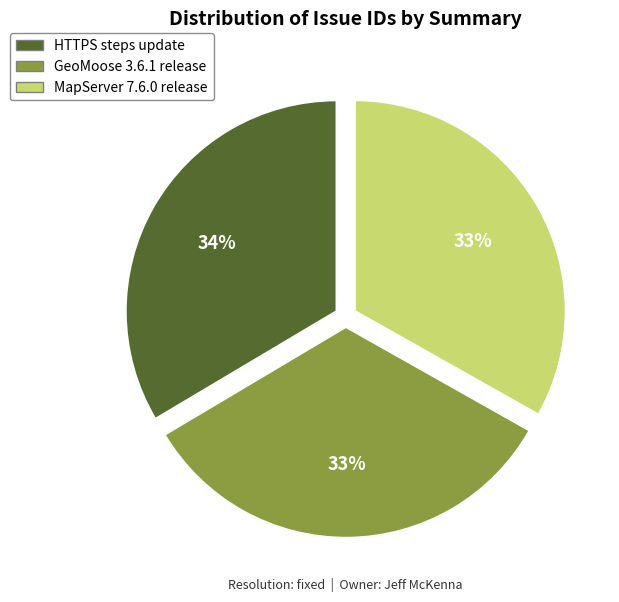

To the nearest percent, what percentage of the pie is HTTPS steps update?

34%